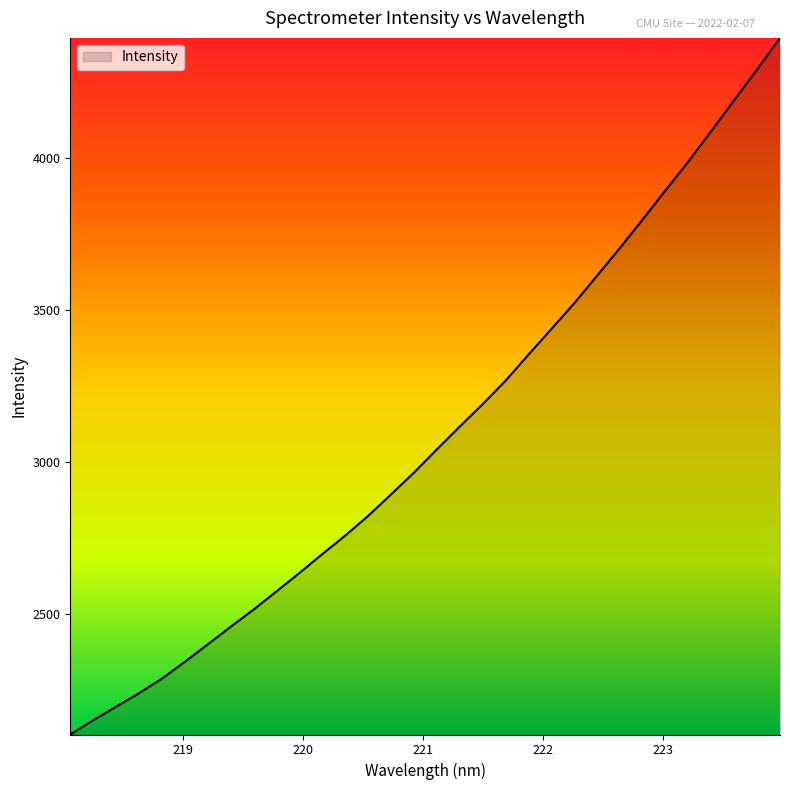

What is the difference between the maximum and minimum values?

2290.8